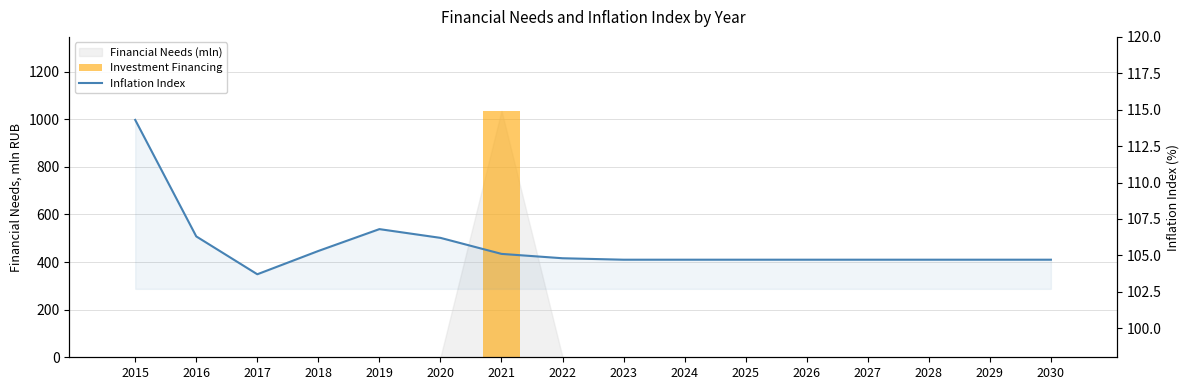

The value of Inflation Index at 2024 is 104.7. True or false?

True